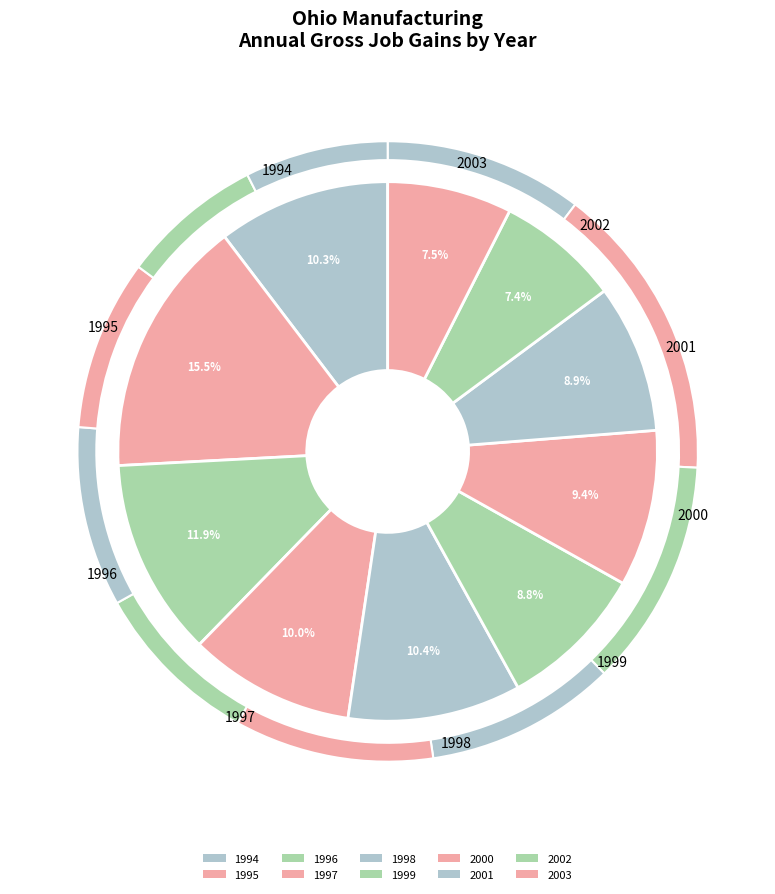

True or false: 1995 accounts for 7% of the total.

False